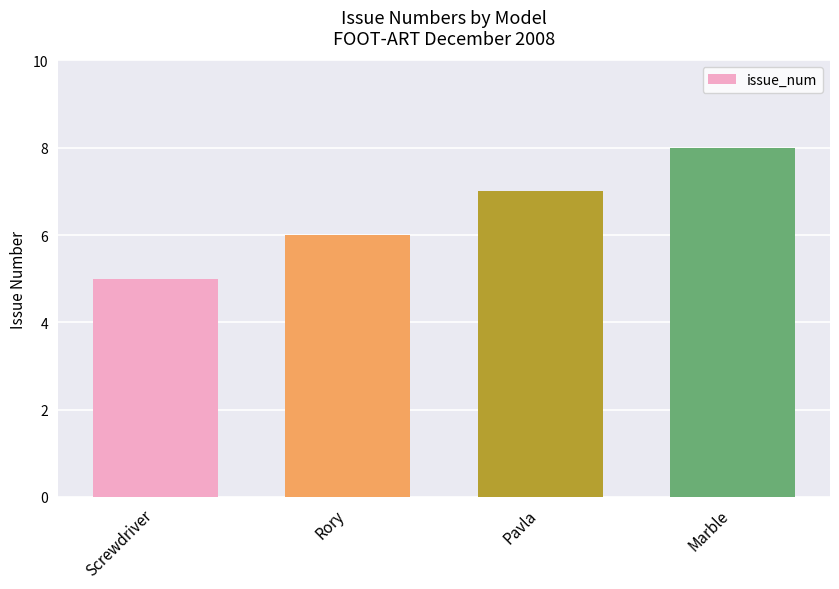

What is the label of the 2nd bar from the left?

Rory